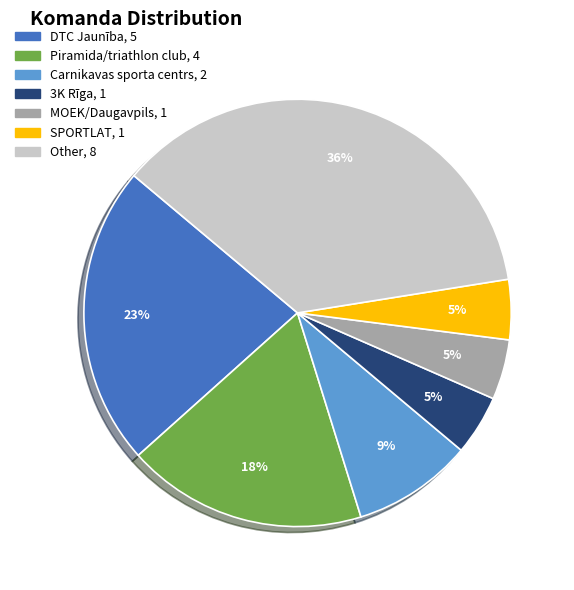

How many slices are in this pie chart?

7